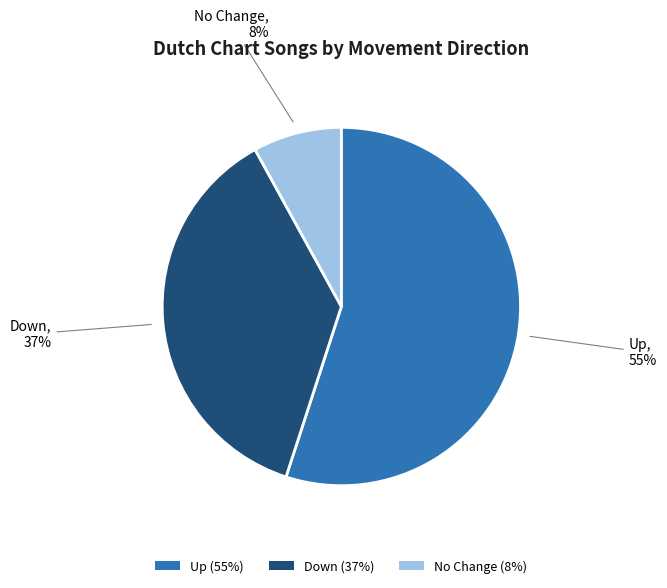

What percentage is the No Change (8%) slice, to the nearest percent?

8%